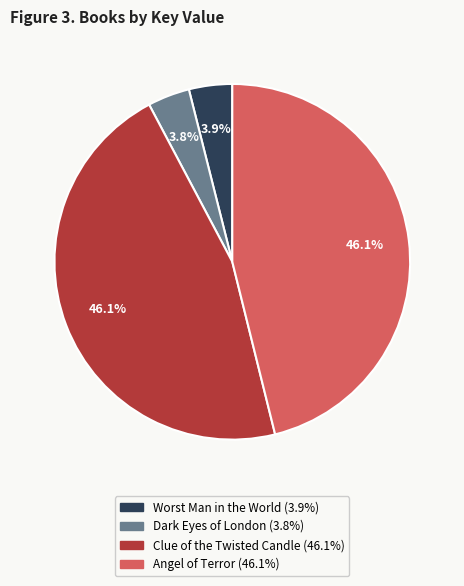

Which has a higher value, Dark Eyes of London or Angel of Terror?

Angel of Terror